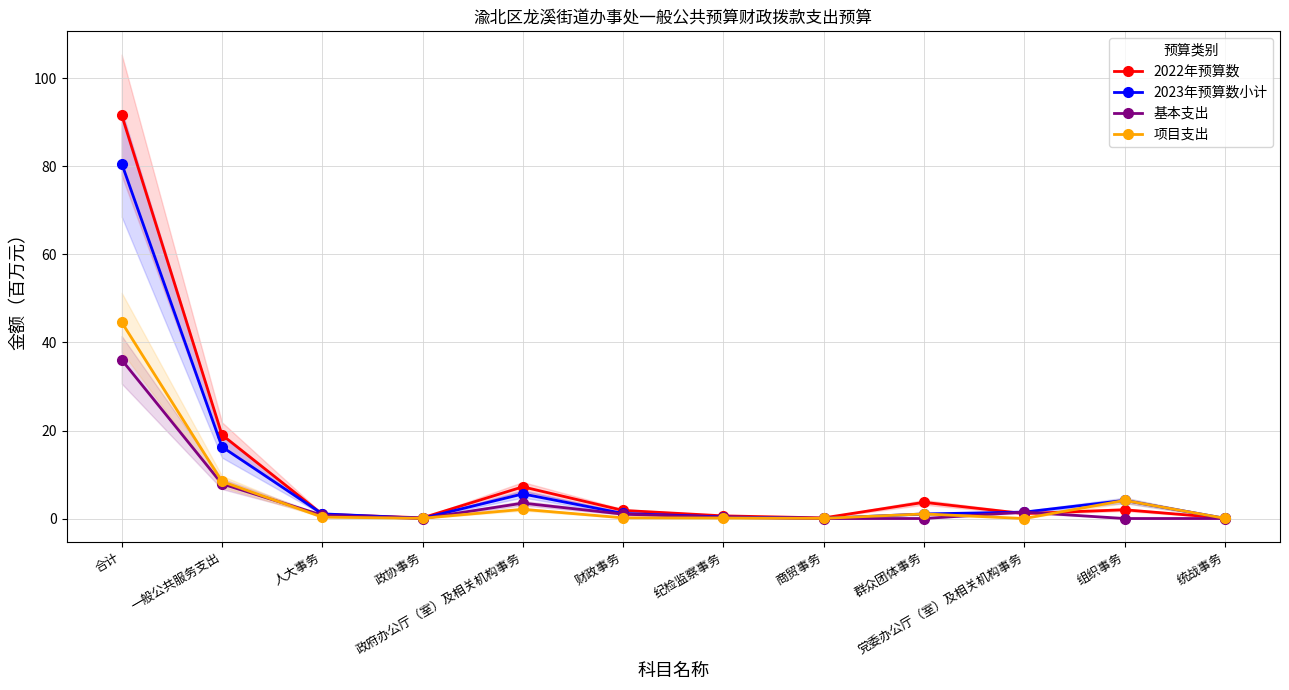

True or false: 2023年预算数小计 has more than 2 interior local peaks.

False